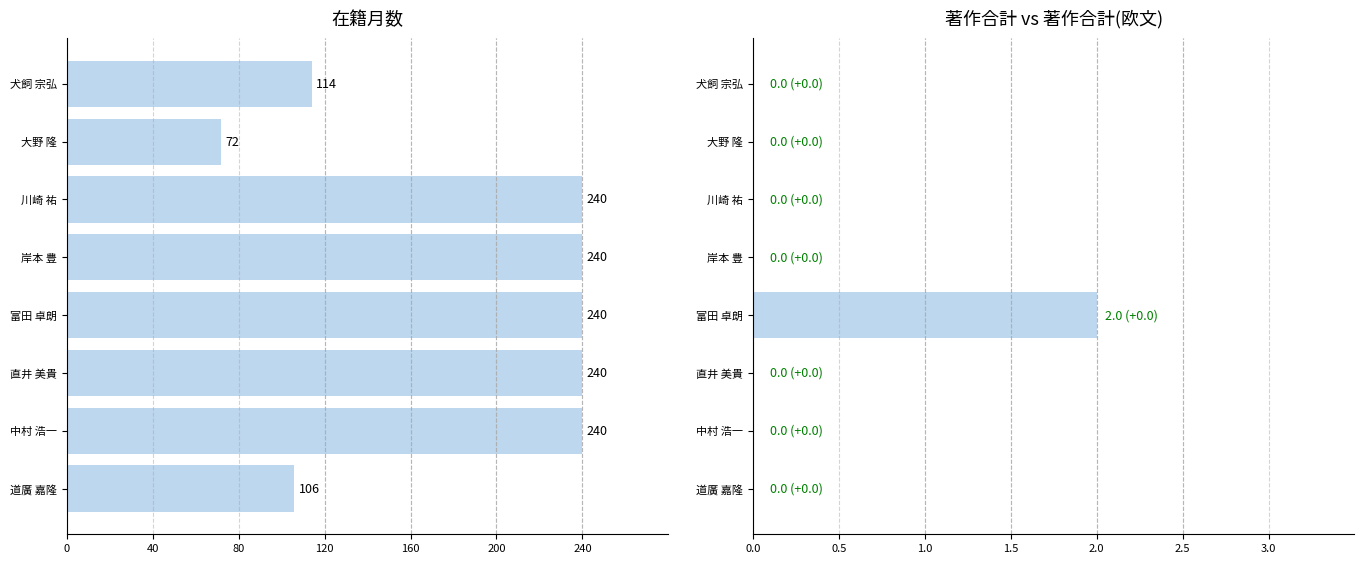

Rank the series at 道廣 嘉隆 from lowest to highest value.

著作合計, 在籍月数